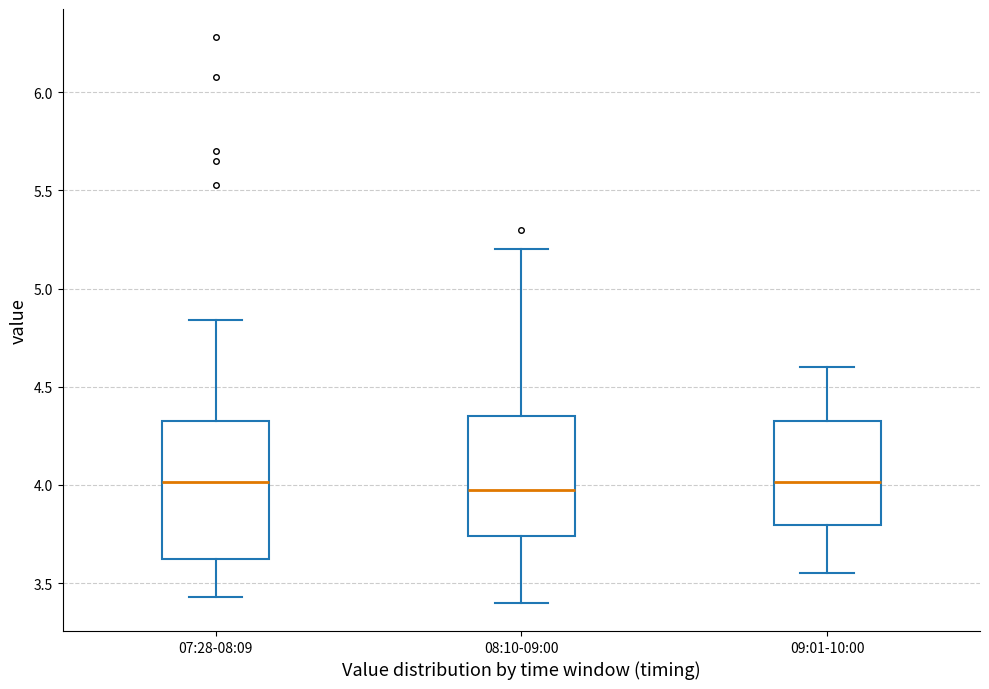

Where is the upper edge of the box for 08:10-09:00 on the y-axis? The values are not printed on the chart, so give them approximately, as read against the axis.

4.35